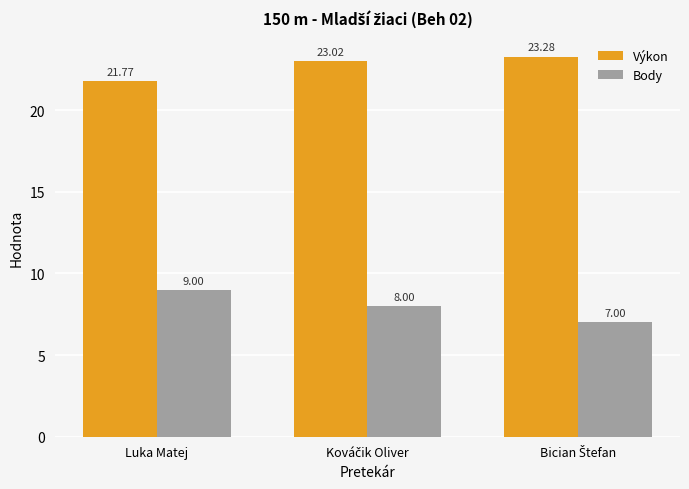

Reading left to right, list all the values displayed in this chart.

Výkon: 21.8	23.0	23.3
Body: 9.0	8.0	7.0